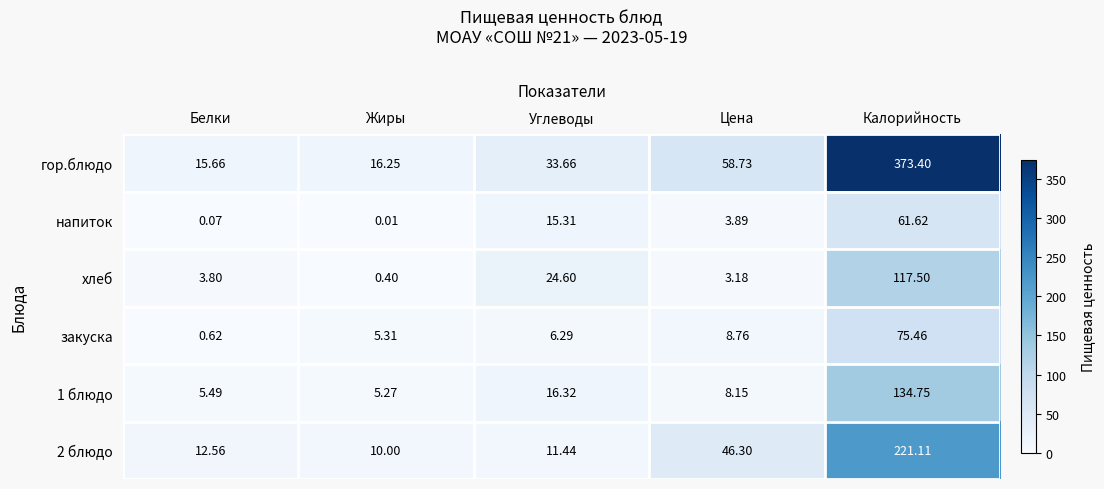

Which series changed the most between Белки and Калорийность?

гор.блюдо